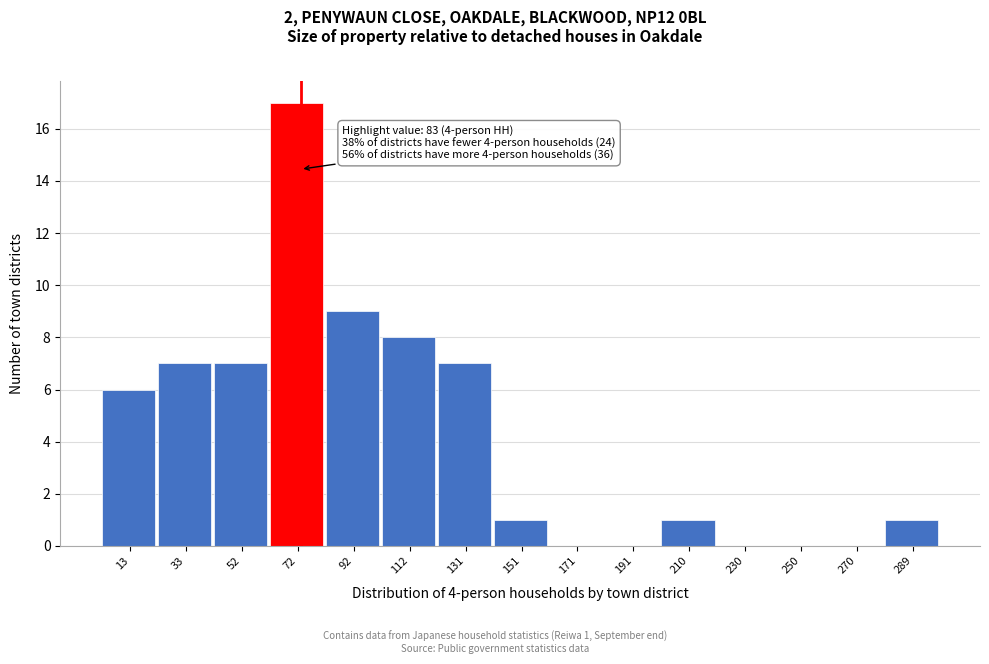

Reading left to right, extract all data points from this chart.

13=6	33=7	52=7	72=17	92=9	112=8	131=7	151=1	171=0	191=0	210=1	230=0	250=0	270=0	289=1